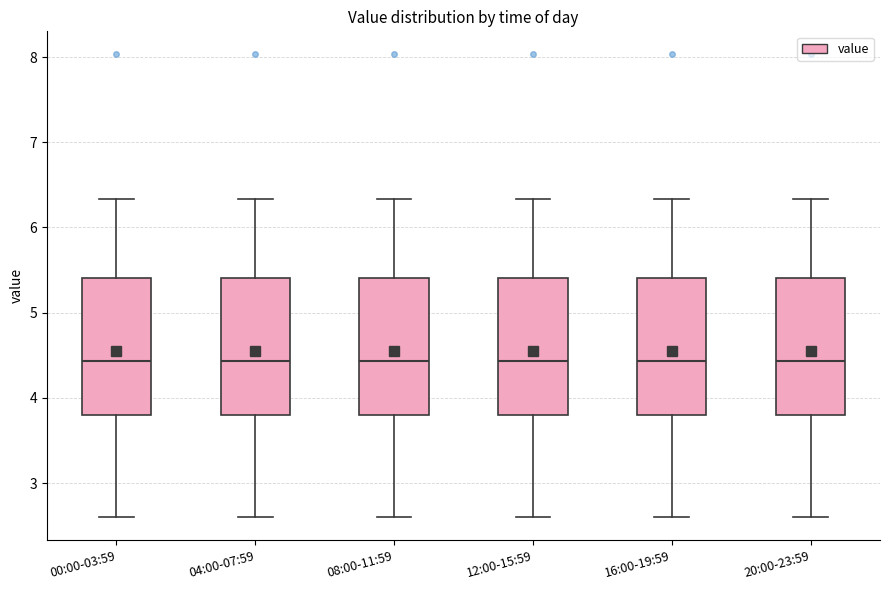

Reading left to right, read every box against the y-axis: the position of its median line, the range the box covers, and the ends of its whiskers. The values are not printed on the chart, so give them approximately, as read against the axis.

00:00-03:59: median 4.4, box 3.8 to 5.4, whiskers 2.6 to 6.3
04:00-07:59: median 4.4, box 3.8 to 5.4, whiskers 2.6 to 6.3
08:00-11:59: median 4.4, box 3.8 to 5.4, whiskers 2.6 to 6.3
12:00-15:59: median 4.4, box 3.8 to 5.4, whiskers 2.6 to 6.3
16:00-19:59: median 4.4, box 3.8 to 5.4, whiskers 2.6 to 6.3
20:00-23:59: median 4.4, box 3.8 to 5.4, whiskers 2.6 to 6.3